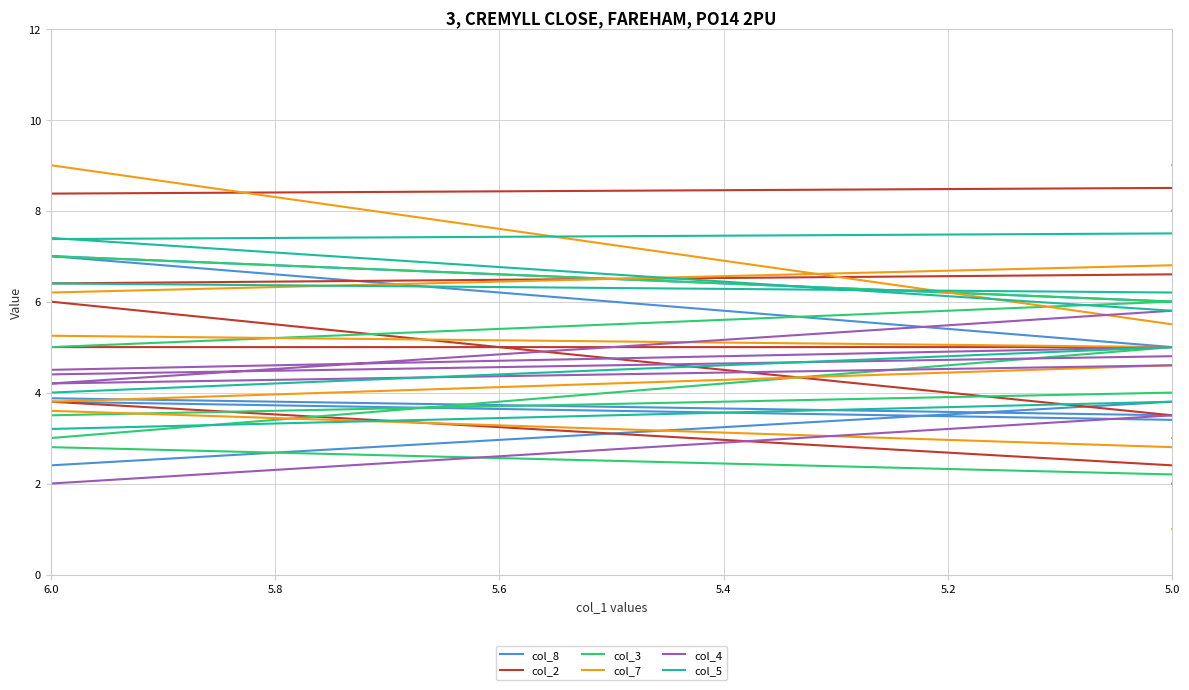

What is the greatest value displayed?

9